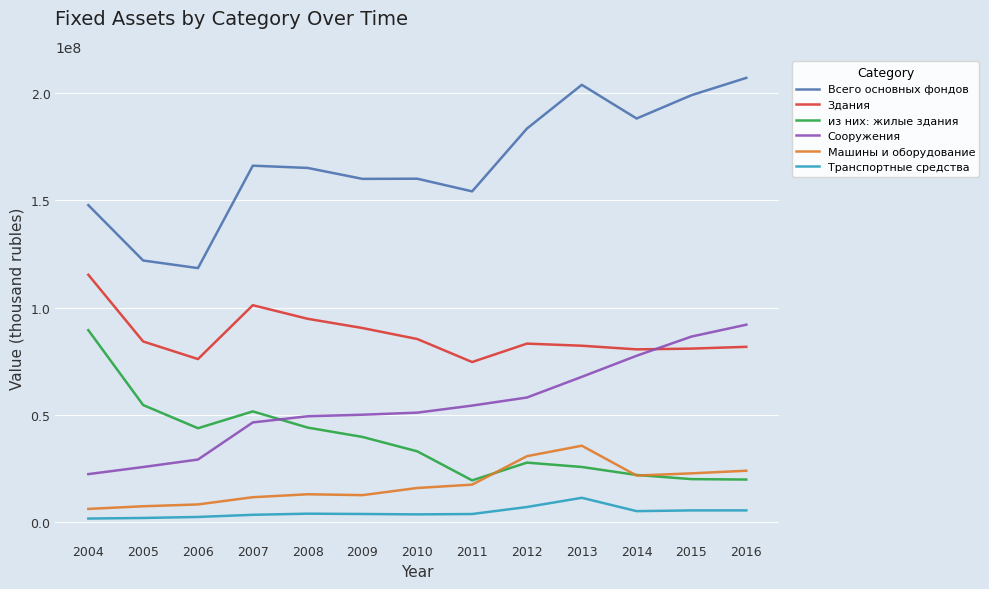

Which category has the highest value in the Здания series?

2004